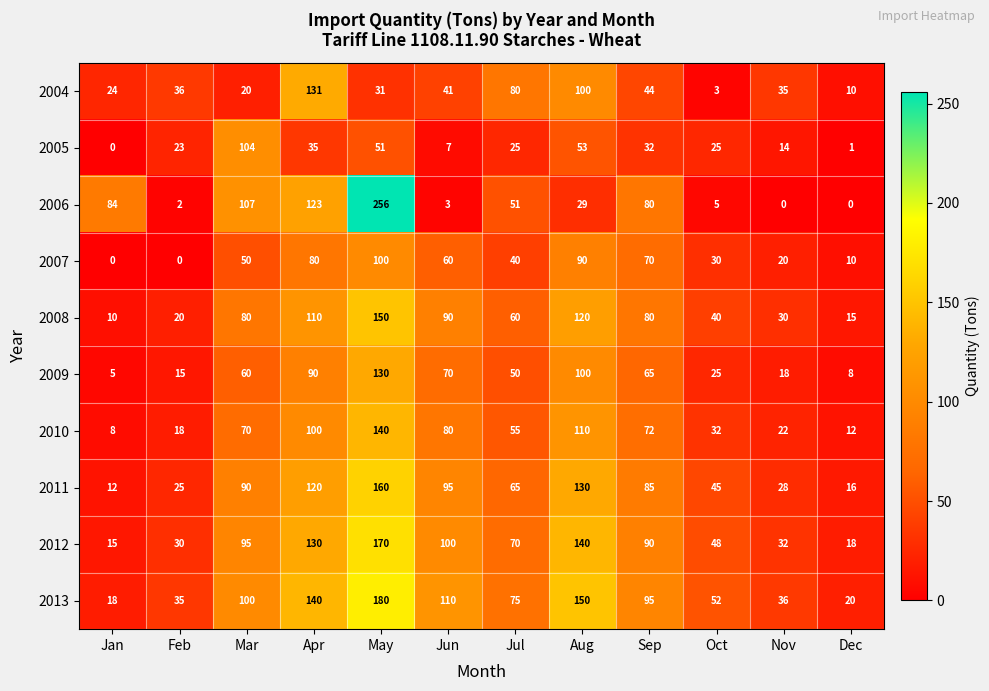

Is it true that 2012 equals 48 at Oct?

True